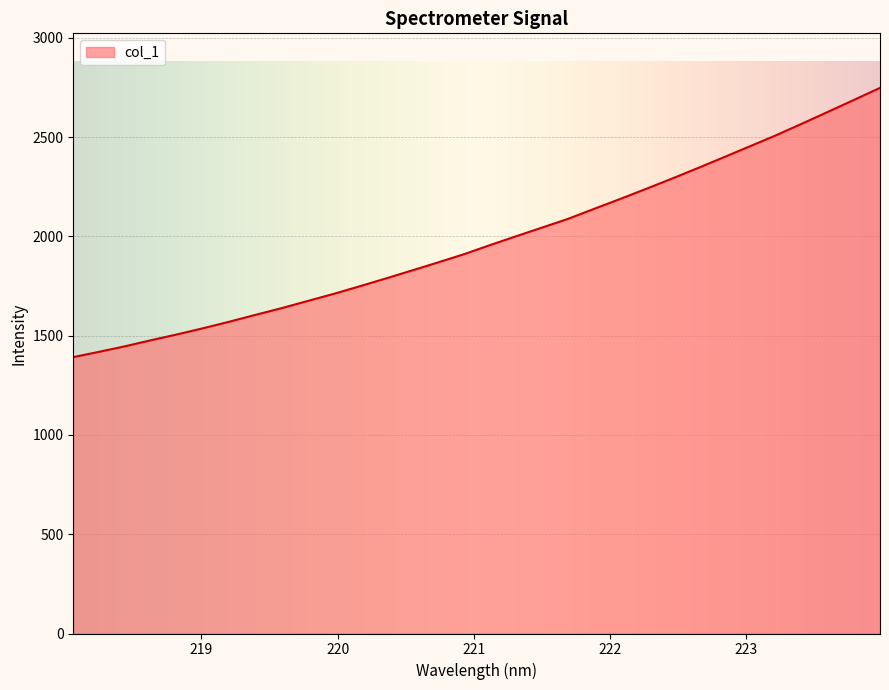

Count the number of categories in the chart.

32